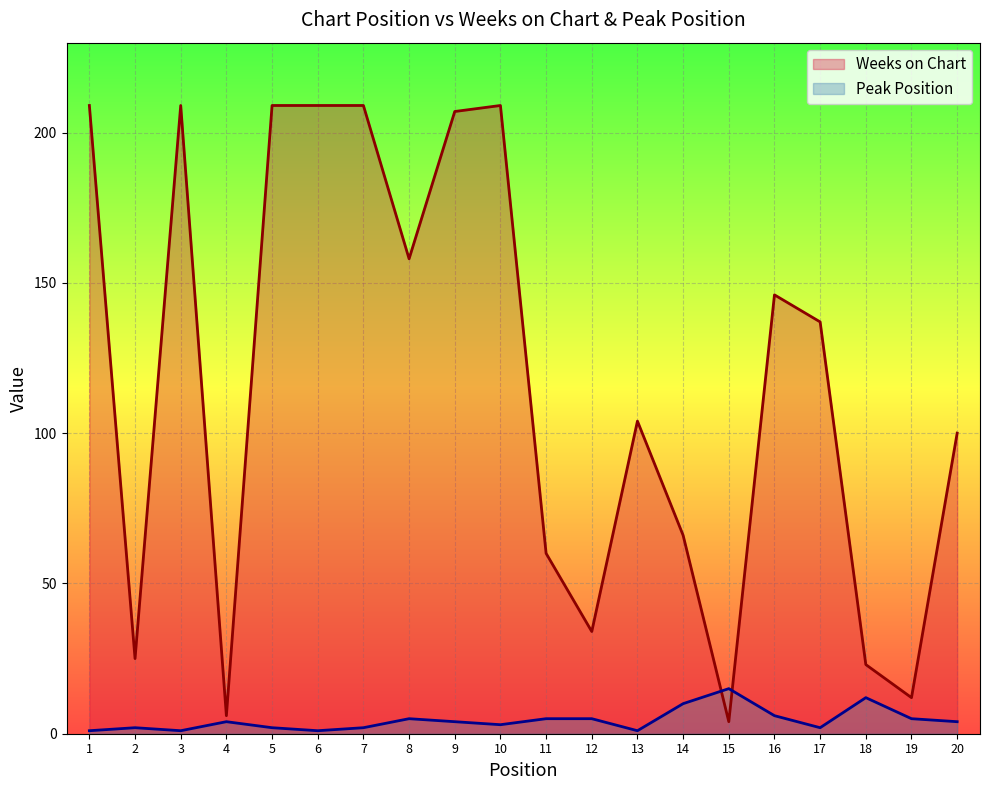

What are all the series names shown in the legend?

Weeks on Chart, Peak Position